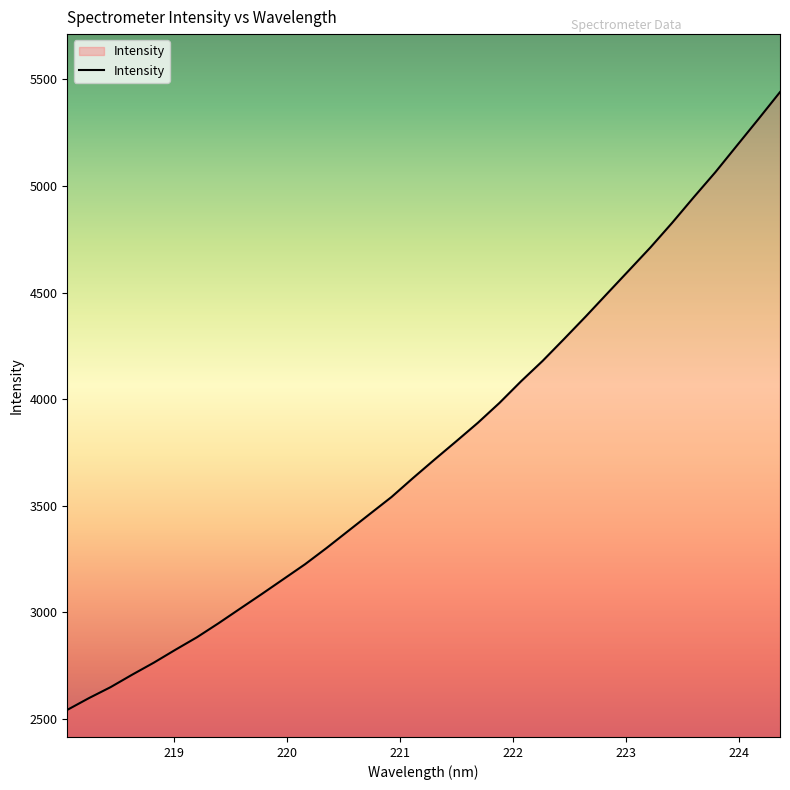

What is the difference between the maximum and minimum values?

2898.7